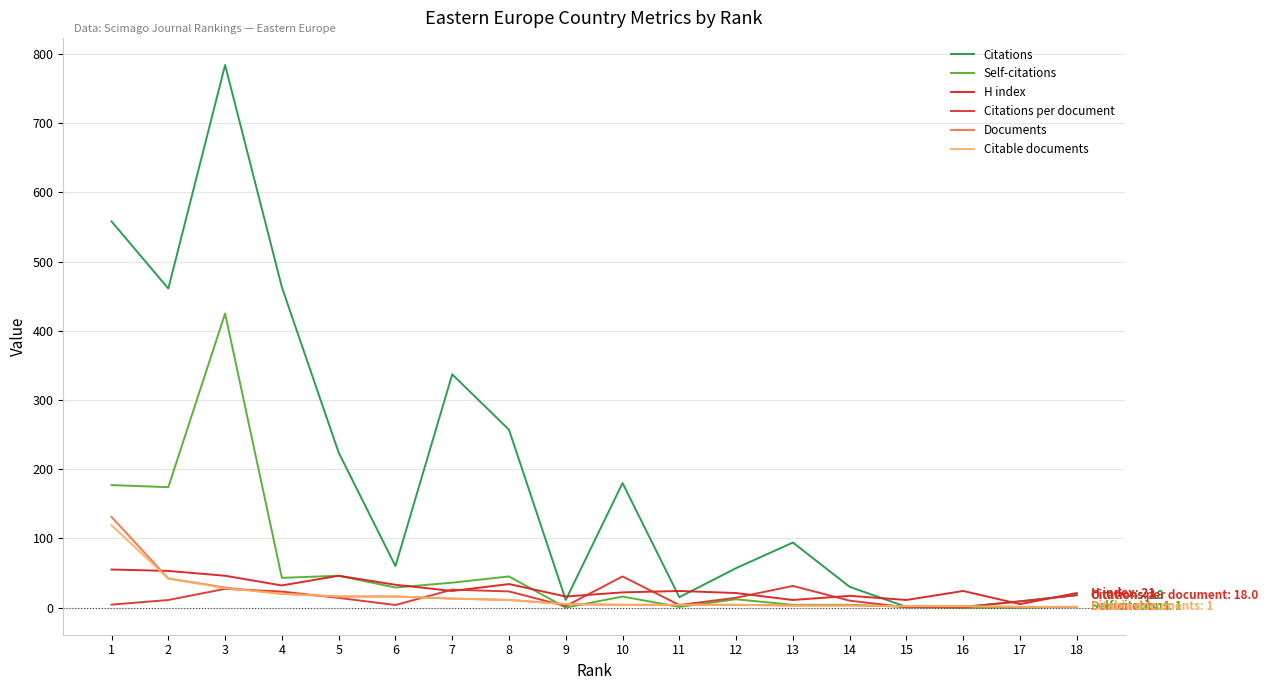

Does the chart display data point markers on the line(s)?

No